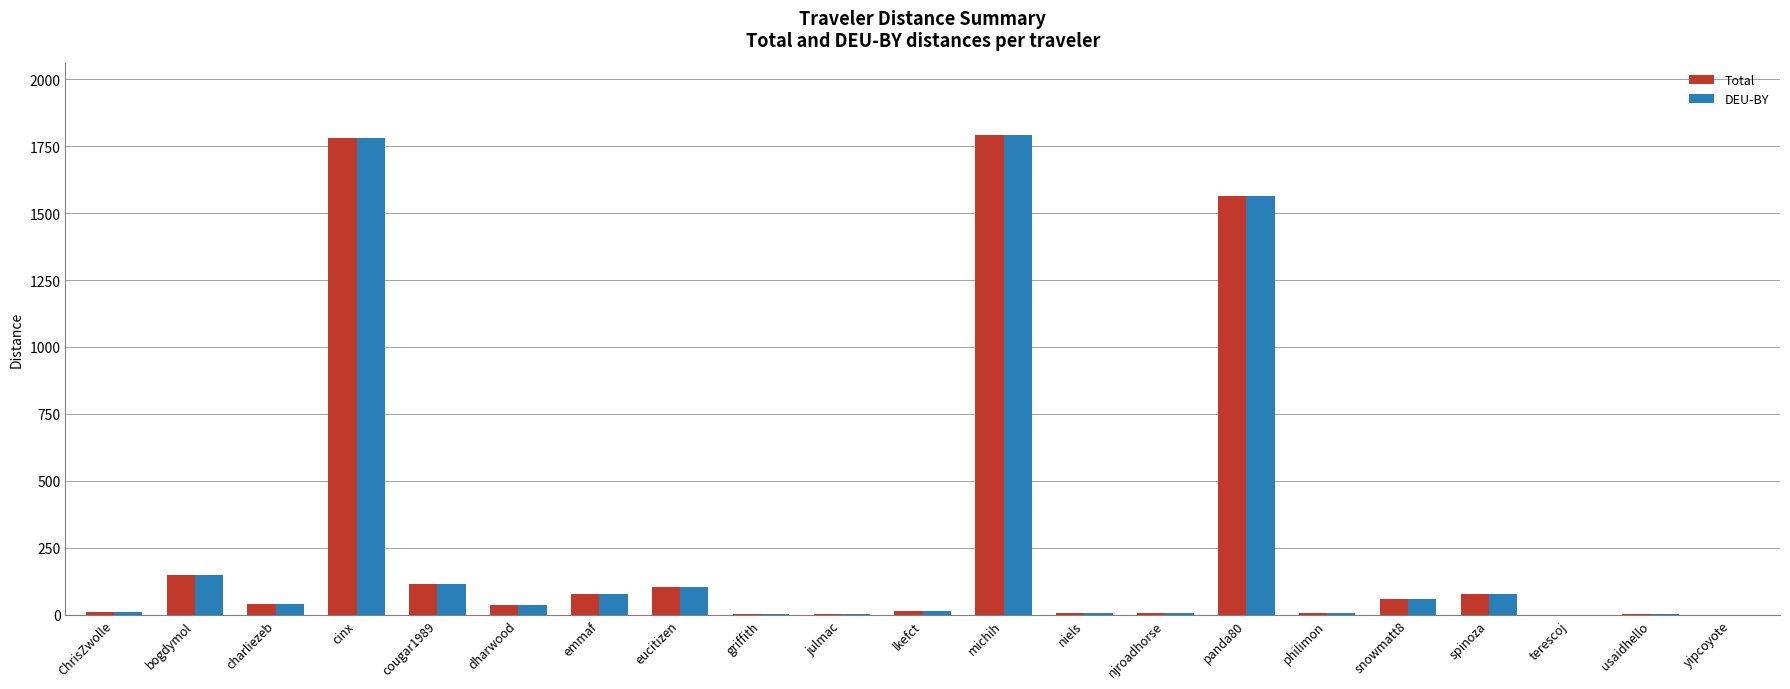

Is the value of DEU-BY at usaidhello greater than the value of Total at cinx?

No